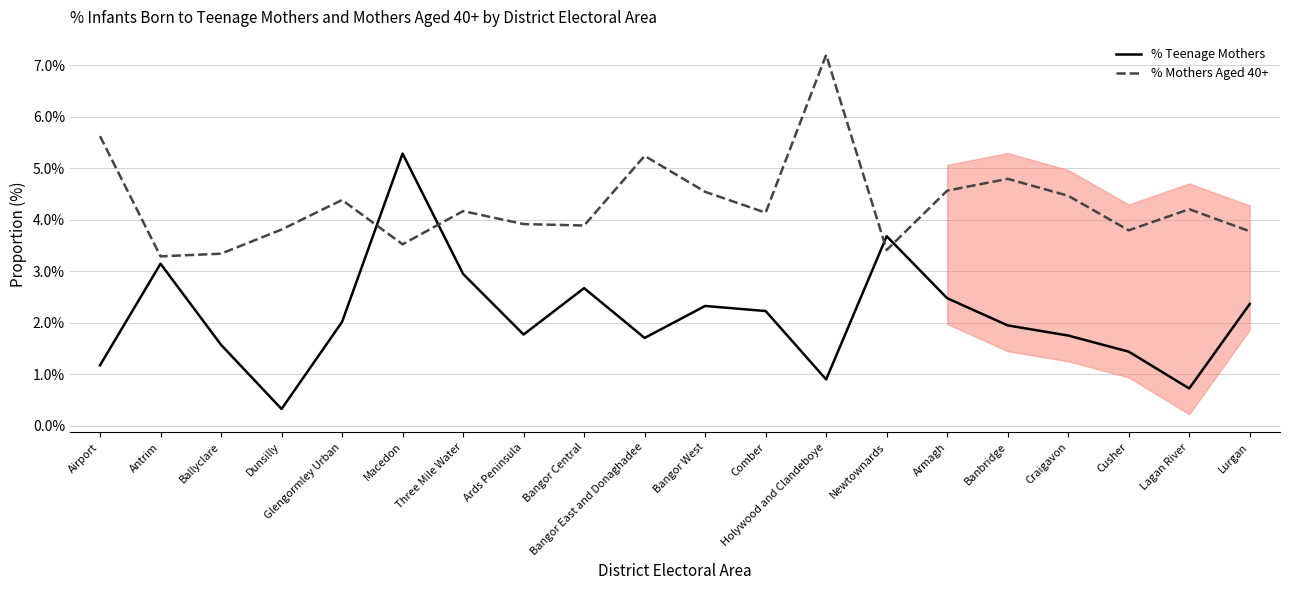

Reading right to left, list all the values displayed in this chart.

% Teenage Mothers: Lurgan=0.0	Lagan River=0.0	Cusher=0.0	Craigavon=0.0	Banbridge=0.0	Armagh=0.0	Newtownards=0.0	Holywood and Clandeboye=0.0	Comber=0.0	Bangor West=0.0	Bangor East and Donaghadee=0.0	Bangor Central=0.0	Ards Peninsula=0.0	Three Mile Water=0.0	Macedon=0.1	Glengormley Urban=0.0	Dunsilly=0.0	Ballyclare=0.0	Antrim=0.0	Airport=0.0
% Mothers Aged 40+: Lurgan=0.0	Lagan River=0.0	Cusher=0.0	Craigavon=0.0	Banbridge=0.0	Armagh=0.0	Newtownards=0.0	Holywood and Clandeboye=0.1	Comber=0.0	Bangor West=0.0	Bangor East and Donaghadee=0.1	Bangor Central=0.0	Ards Peninsula=0.0	Three Mile Water=0.0	Macedon=0.0	Glengormley Urban=0.0	Dunsilly=0.0	Ballyclare=0.0	Antrim=0.0	Airport=0.1